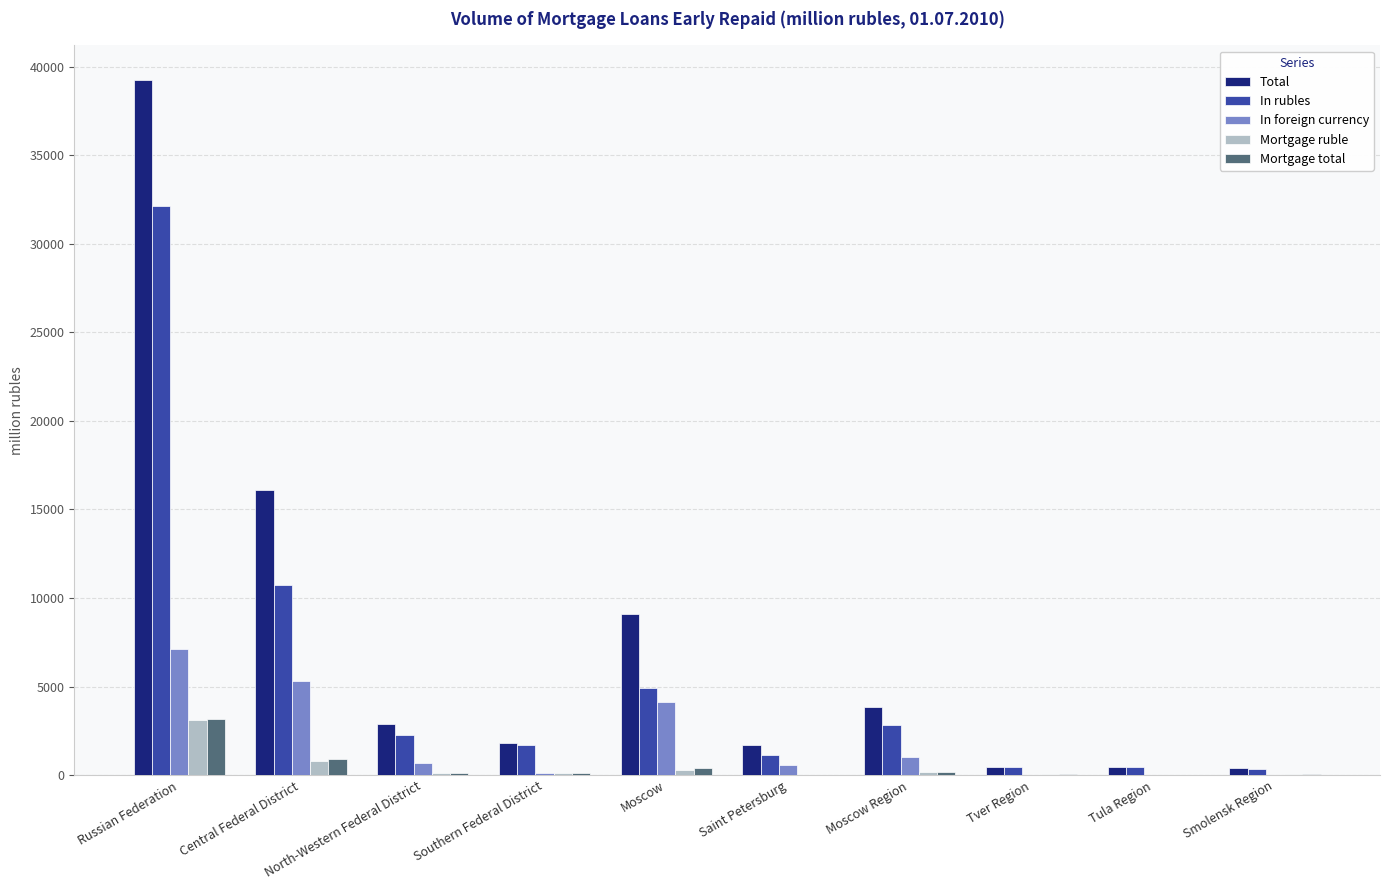

What is the sum of all Mortgage total values?

5094